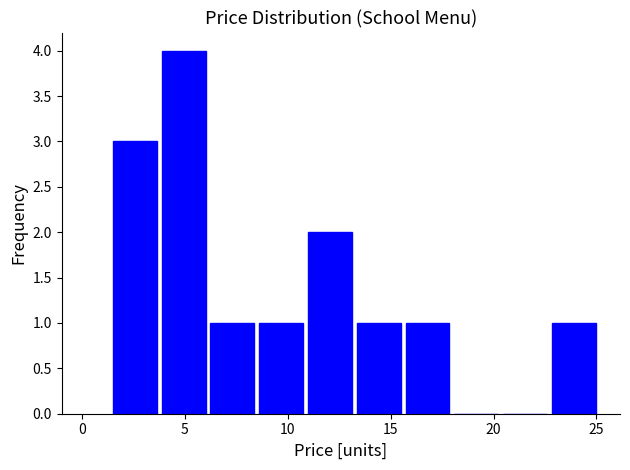

Reading left to right, transcribe this chart: for each bar, give the range it covers on the x-axis and its height. Neither the bar edges nor the heights are printed on the chart, so give them approximately, as read against the axes.

1.5 to 4.0: 3
4.0 to 6.0: 4
6.0 to 8.5: 1
8.5 to 11.0: 1
11.0 to 13.0: 2
13.0 to 15.5: 1
15.5 to 18.0: 1
18.0 to 20.5: 0
20.5 to 22.5: 0
22.5 to 25.0: 1